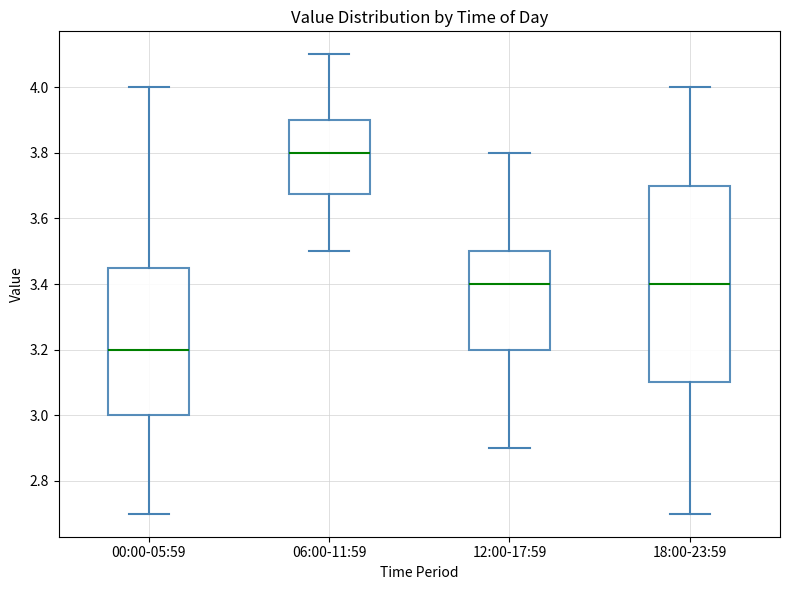

Comparing the boxes themselves (not the whiskers), which one is the tallest?

18:00-23:59